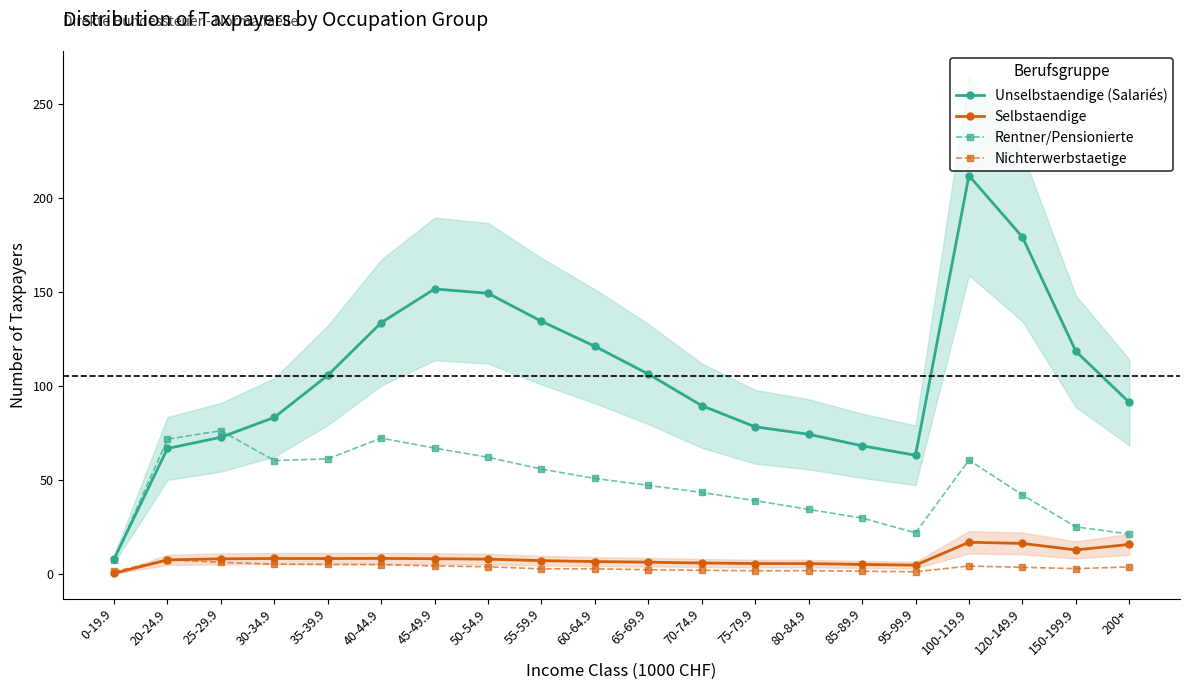

What is the value of the Nichterwerbstaetige point at the 15th from the left?

1.7